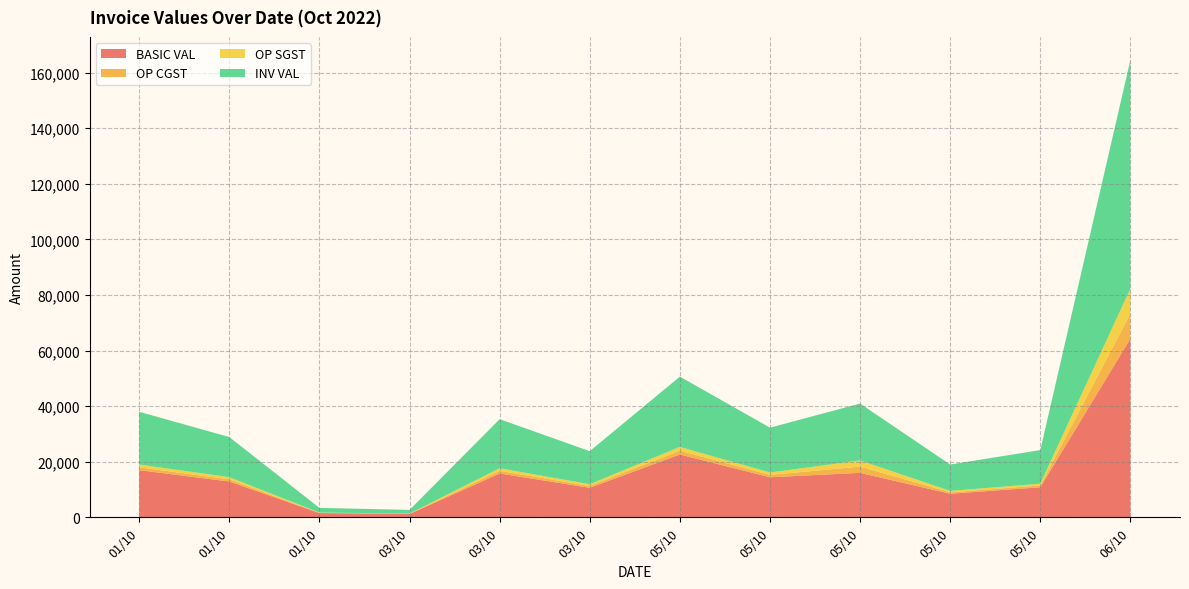

Reading left to right, what are all the values shown in this chart?

BASIC VAL: 16950.0	12888.0	1512.0	1186.5	15763.5	10620.0	22600.0	14400.0	15985.2	8475.0	10800.0	64312.0
OP CGST: 1017.0	773.3	90.7	71.2	945.8	637.2	1356.0	864.0	2237.9	508.5	648.0	9003.7
OP SGST: 1017.0	773.3	90.7	71.2	945.8	637.2	1356.0	864.0	2237.9	508.5	648.0	9003.7
INV VAL: 18984.0	14434.6	1693.4	1328.9	17655.1	11894.4	25312.0	16128.0	20461.1	9492.0	12096.0	82319.4